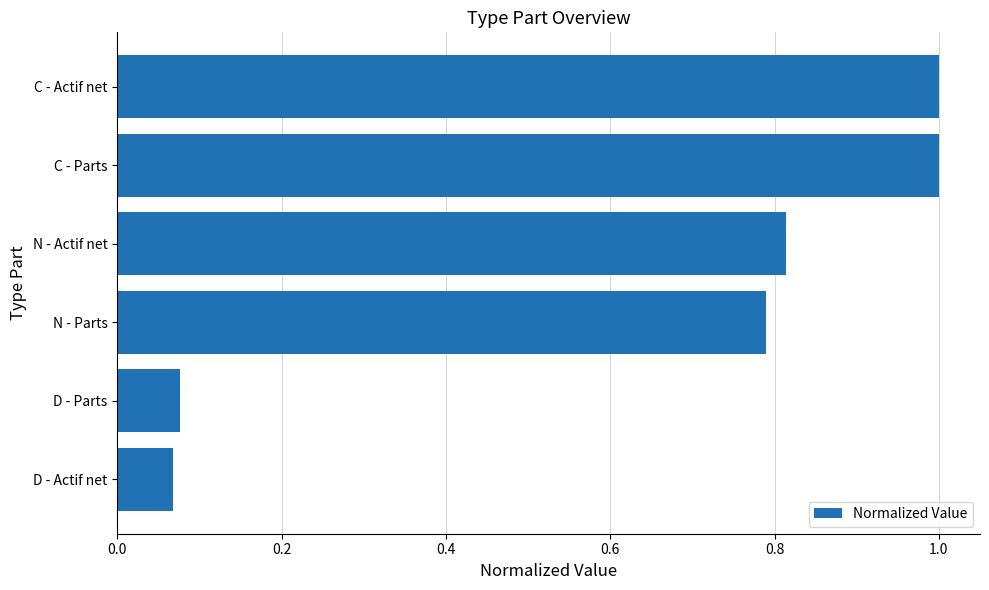

Which has a higher value, N - Parts or C - Actif net?

C - Actif net